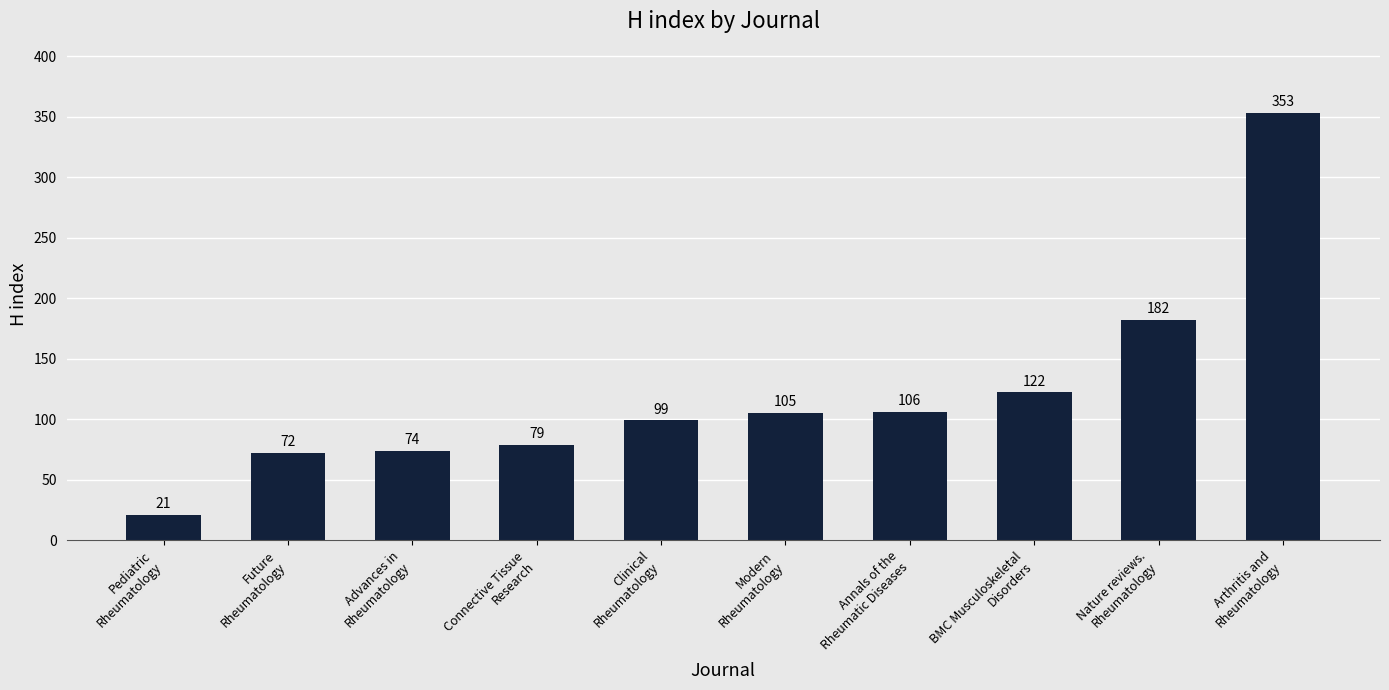

What is the change in value from BMC Musculoskeletal
Disorders to Nature reviews.
Rheumatology?

+60